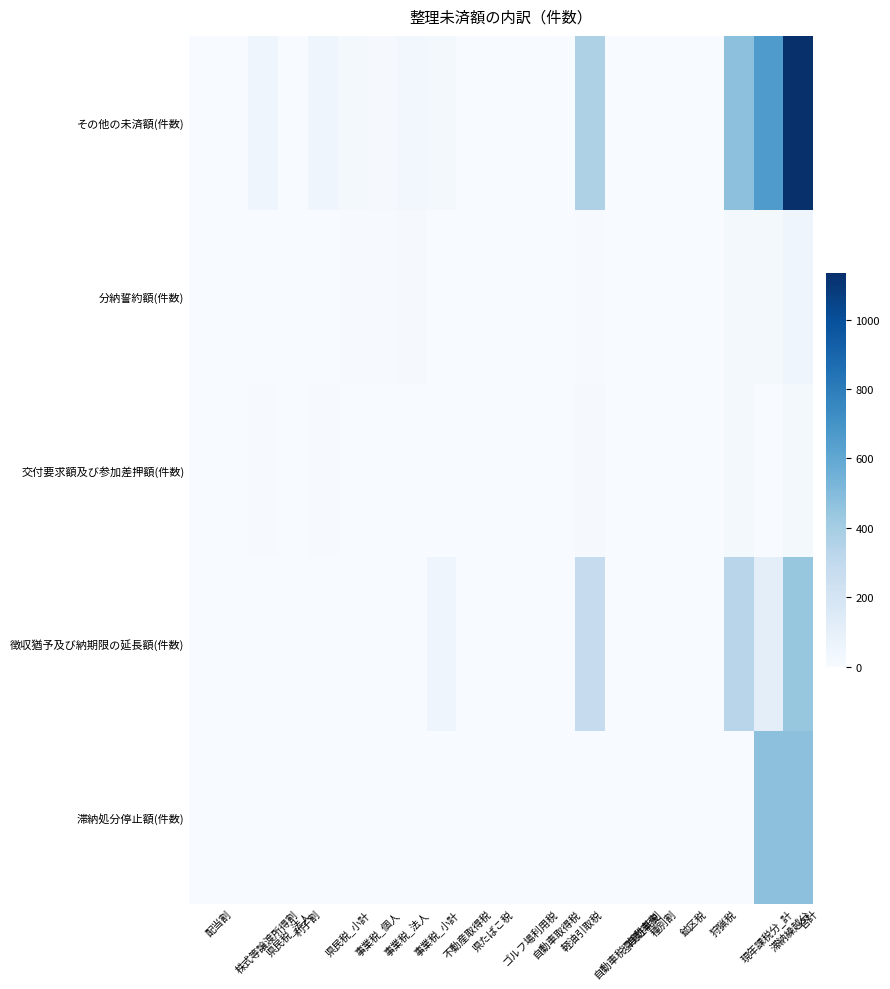

What is the greatest value displayed?

1135